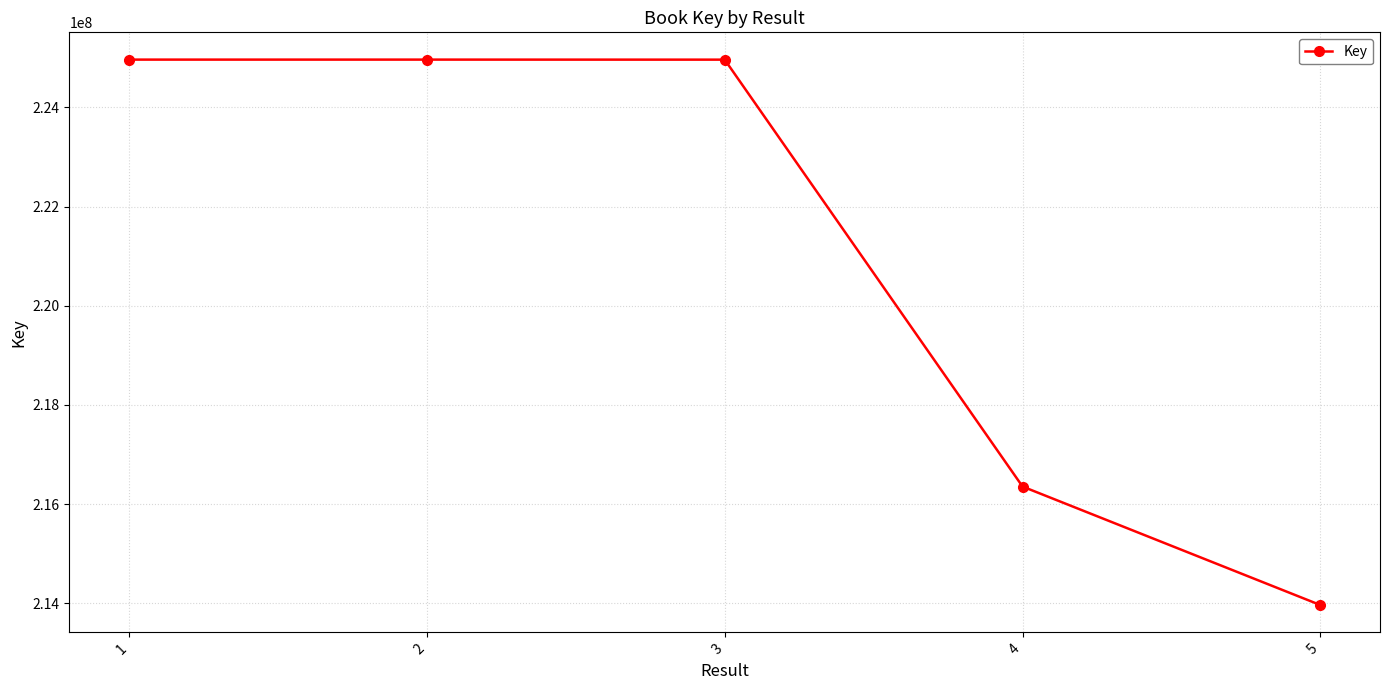

How many series are shown in this chart?

1